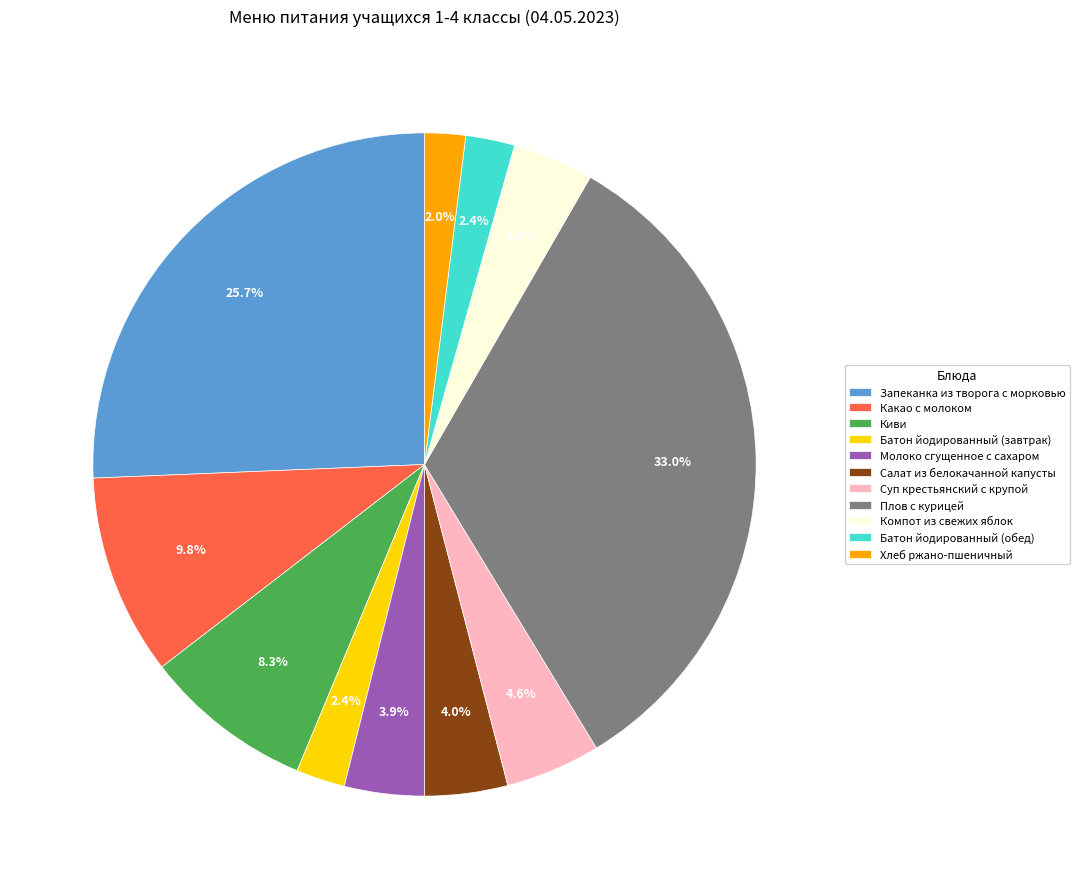

To the nearest percent, what portion does Плов с курицей represent?

33%